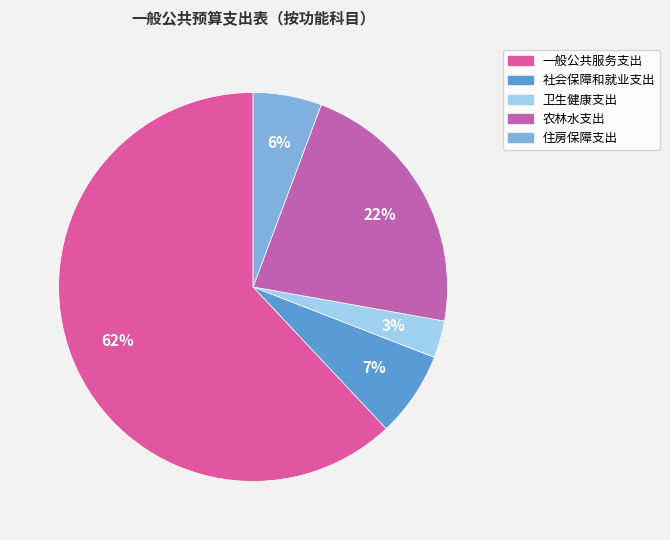

To the nearest percent, what is the combined percentage of 卫生健康支出 and 住房保障支出?

9%